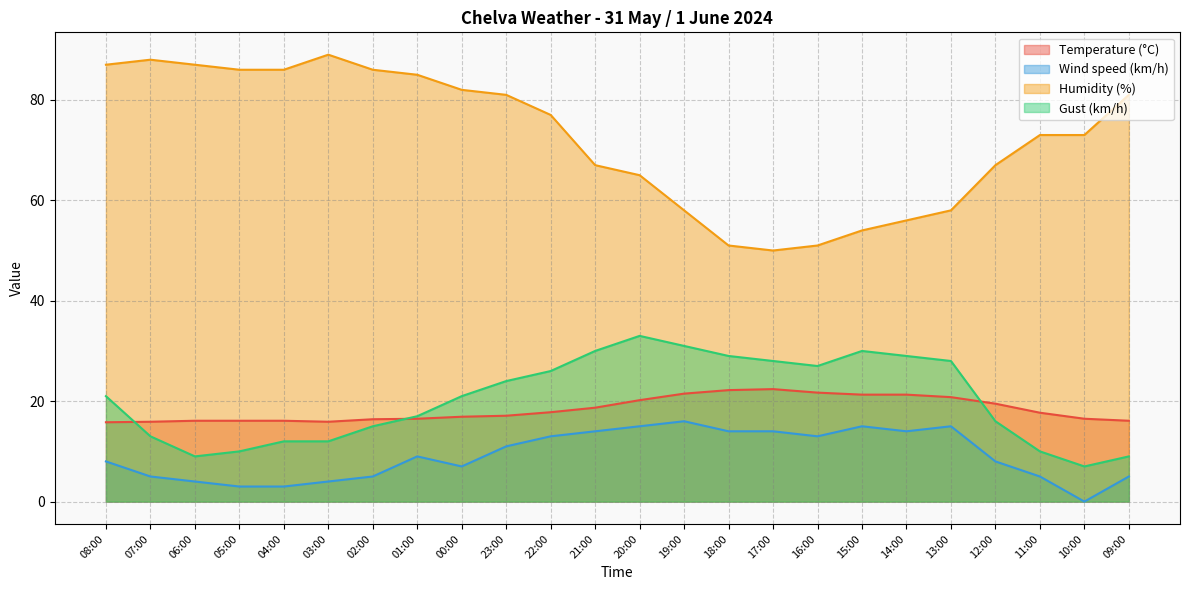

Is the value of Temperature (°C) at 03:00 greater than the value of Wind speed (km/h) at 14:00?

Yes